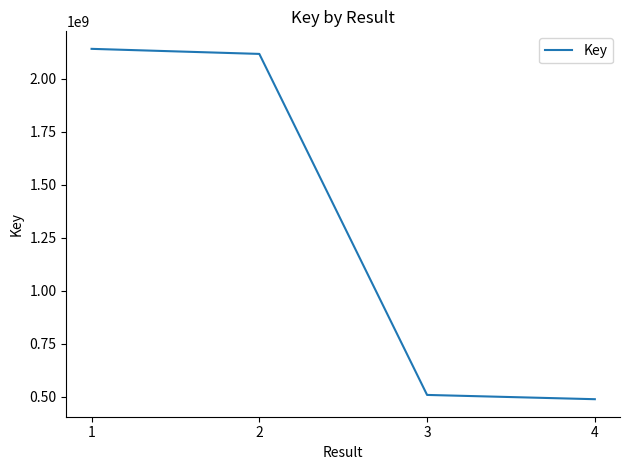

What is the ratio of the value at 2 to the value at 3?

4.2